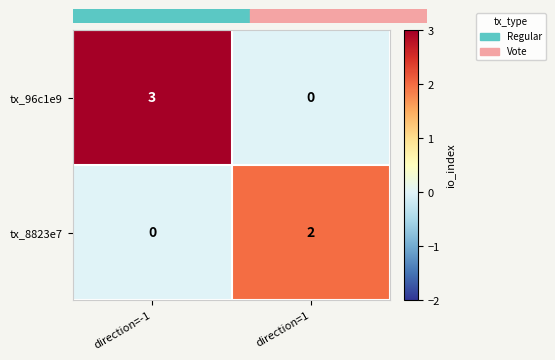

What is the total value across all series at direction=-1?

3